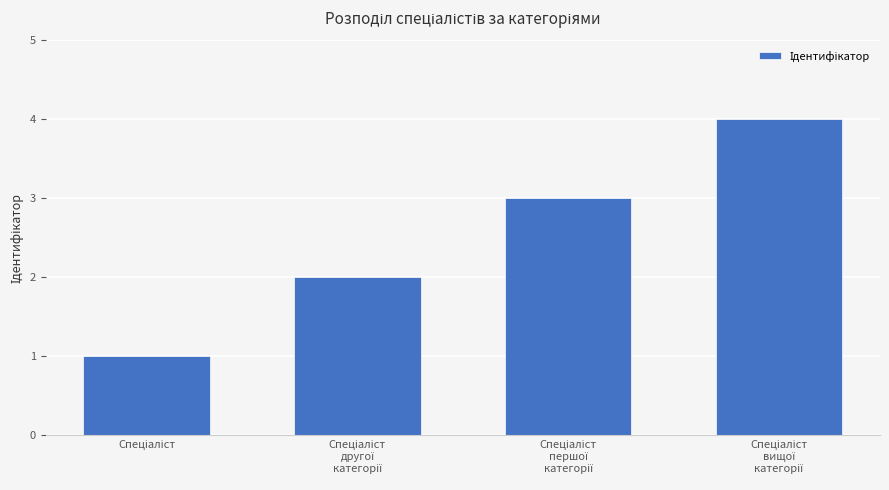

What is the value of the 4th bar from the left?

4